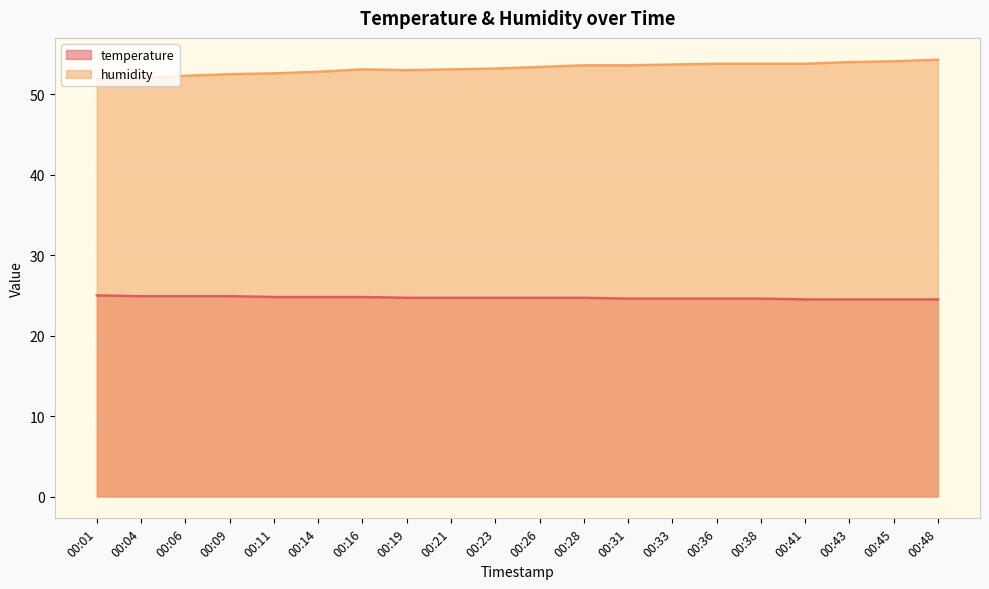

Which series has the largest range (max minus min)?

humidity